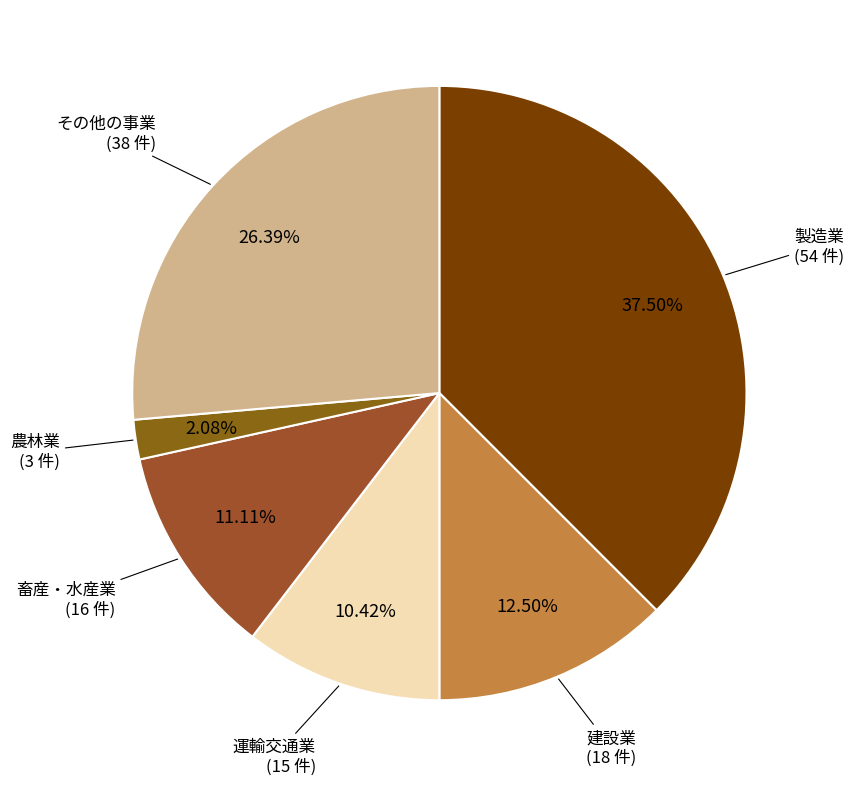

How many segments does this pie chart have?

6